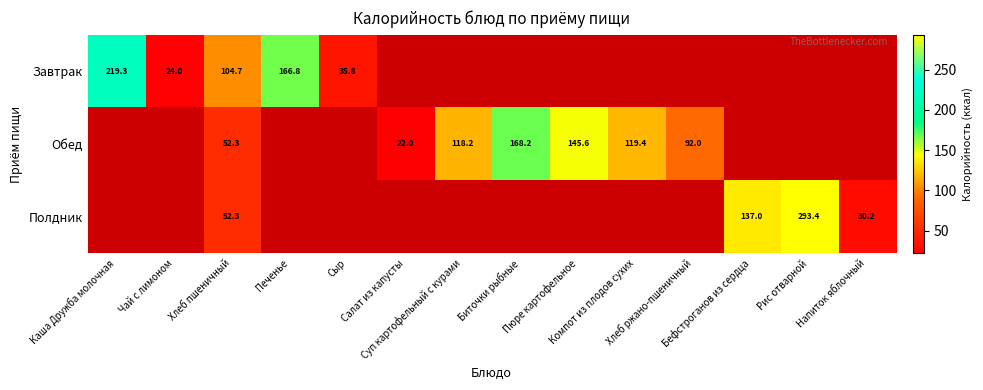

Between Напиток яблочный and Хлеб пшеничный, which is larger?

Хлеб пшеничный